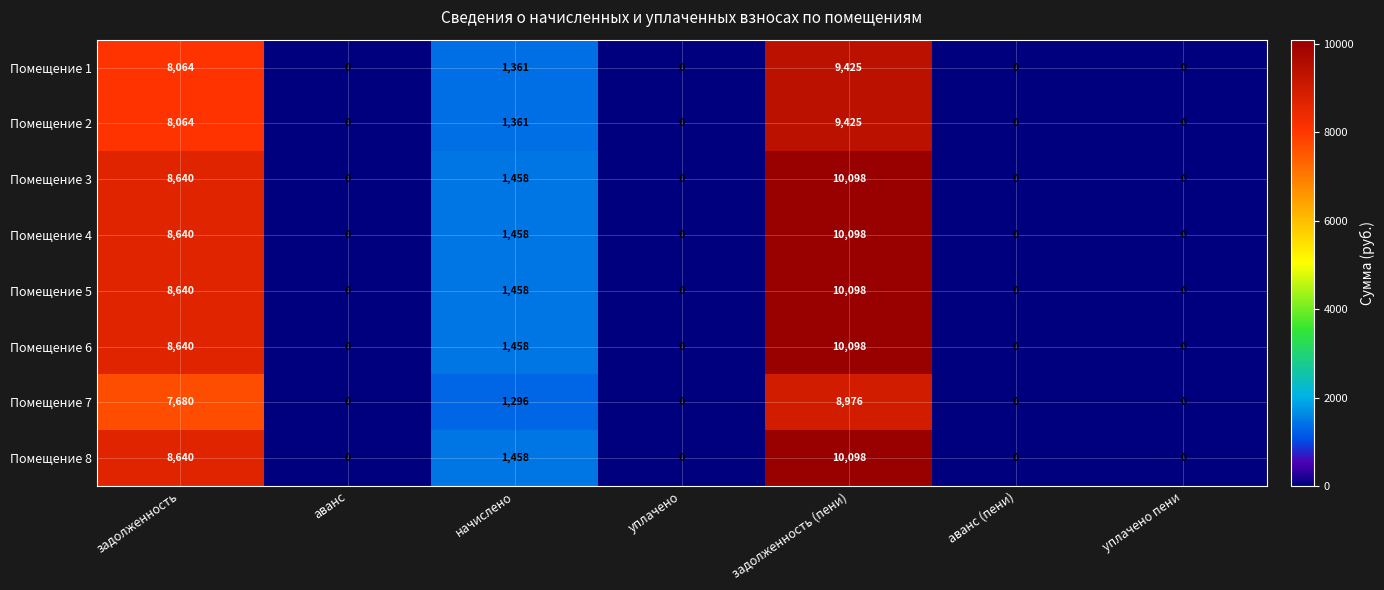

Is it true that Помещение 3 equals -3385 at аванс?

False